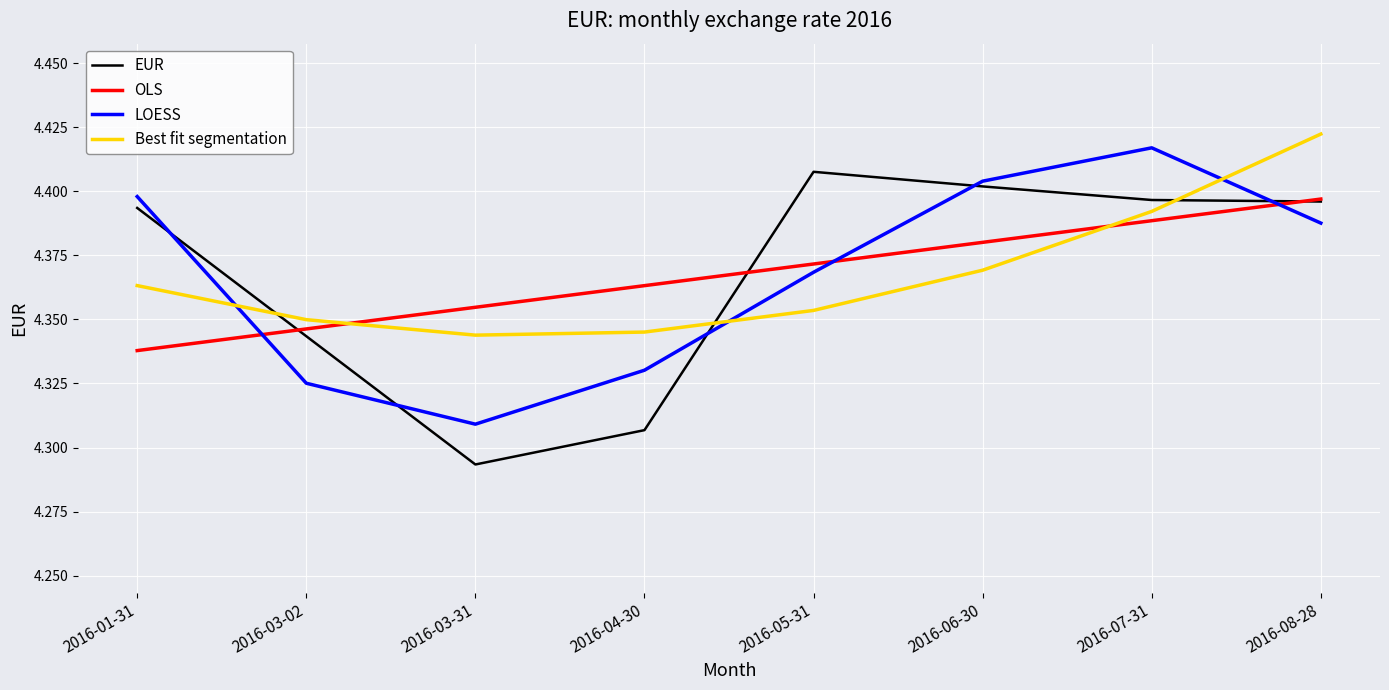

At which category does the chart reach its minimum across all series?

2016-03-31